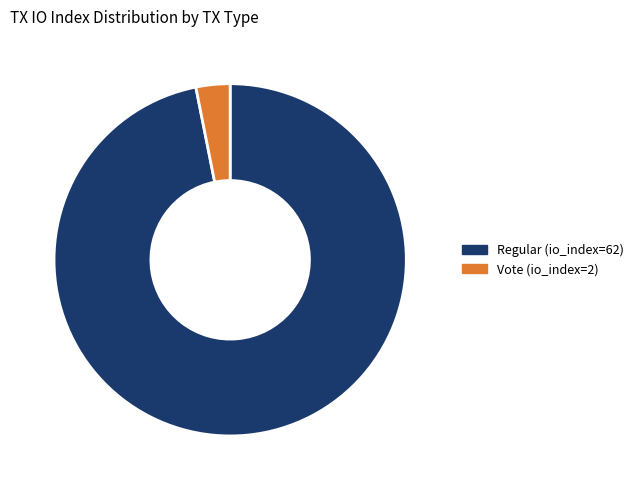

What is the largest slice in the pie chart?

Regular (io_index=62)